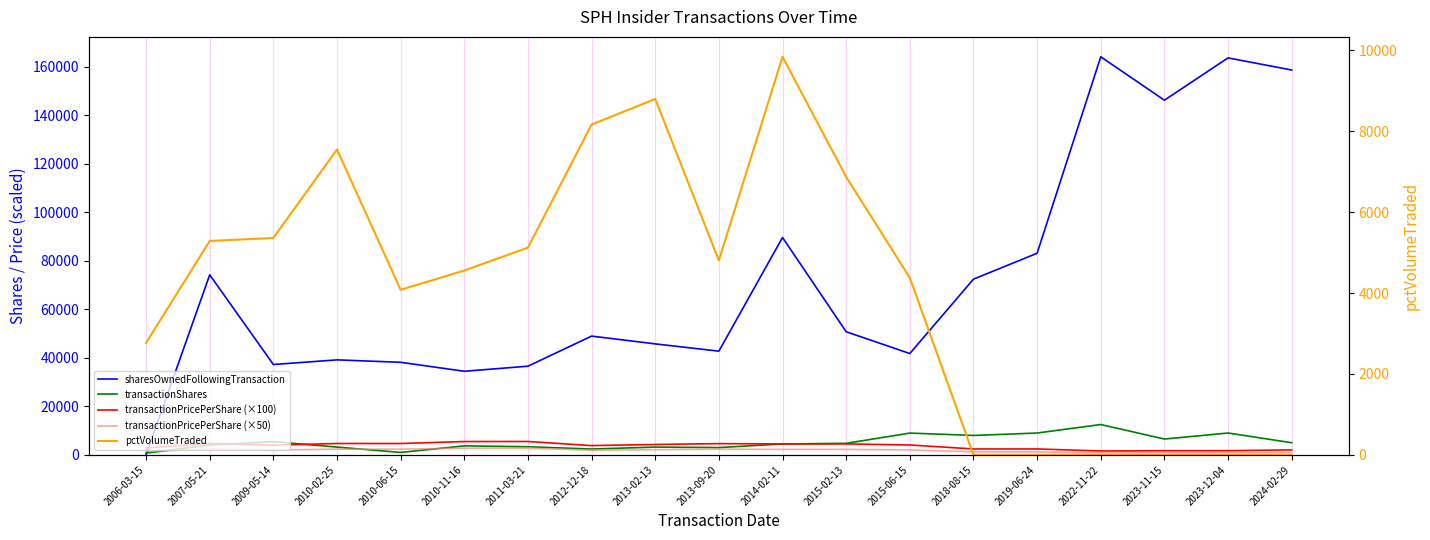

How many interior local valleys does the transactionPricePerShare (×50) series have?

5